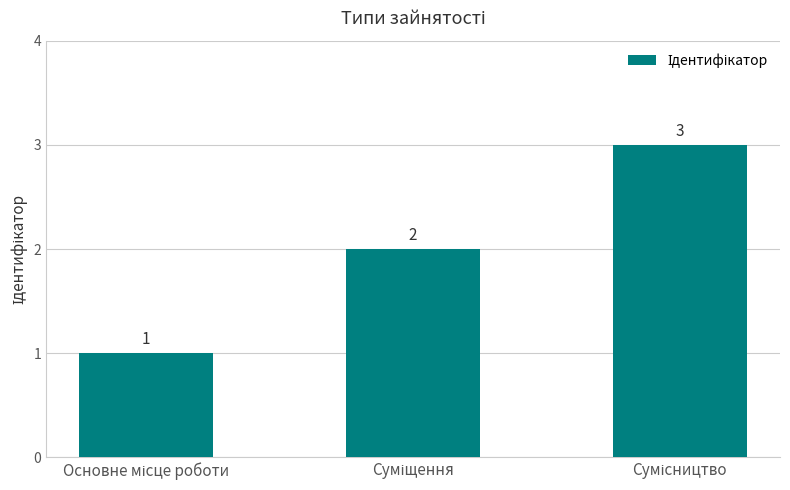

How many values are between 1 and 3?

3